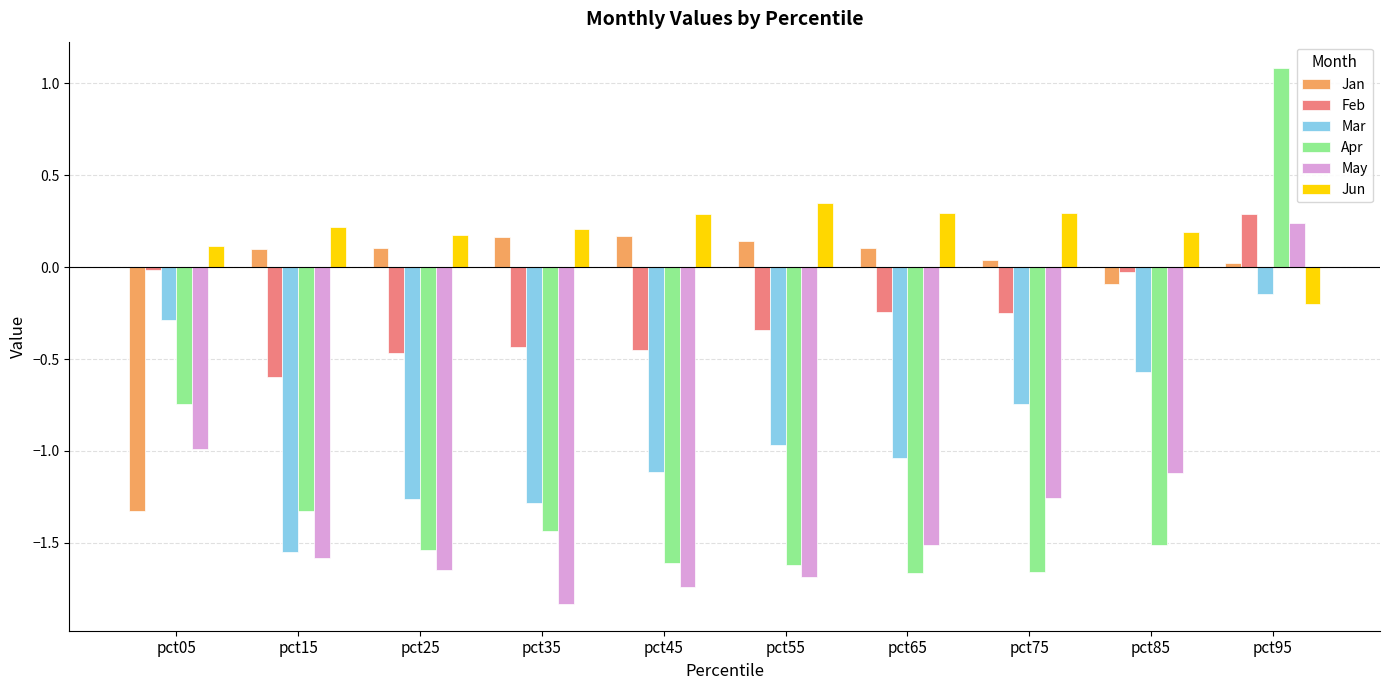

What is the maximum value shown in the chart?

1.1